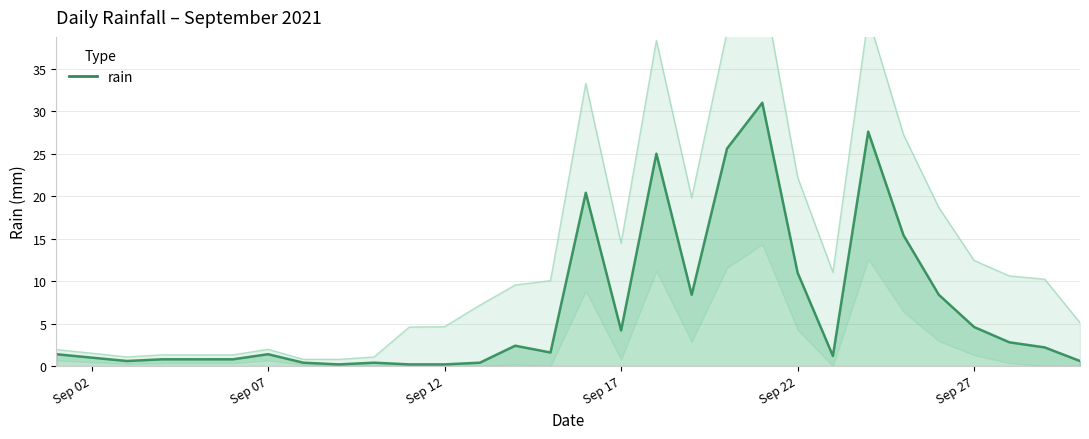

What is the maximum value shown in the chart?

31.0